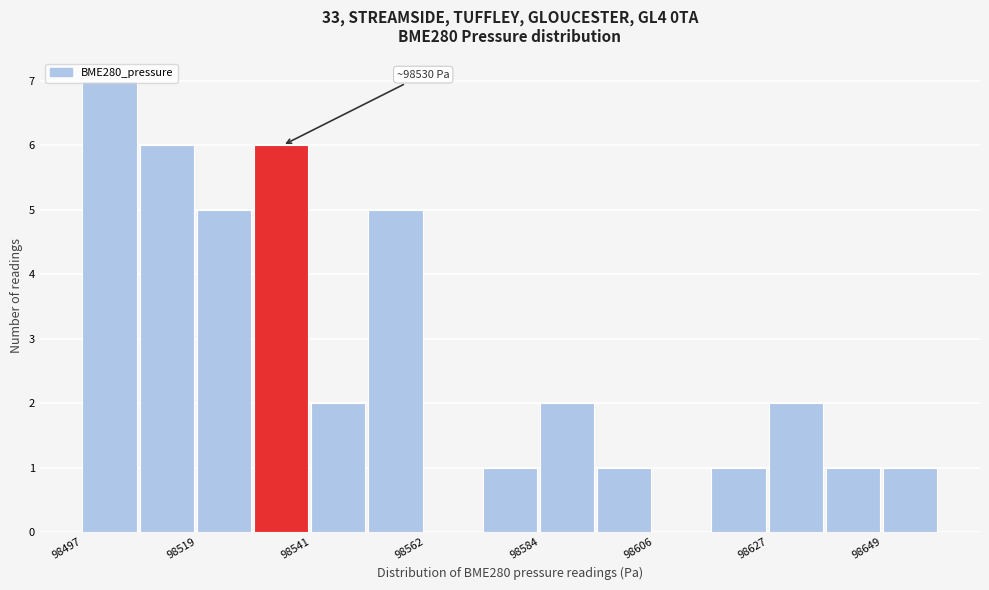

Around what value on the x-axis is the tallest bar? Give the approximate position of its centre, as read against the axis.

98505